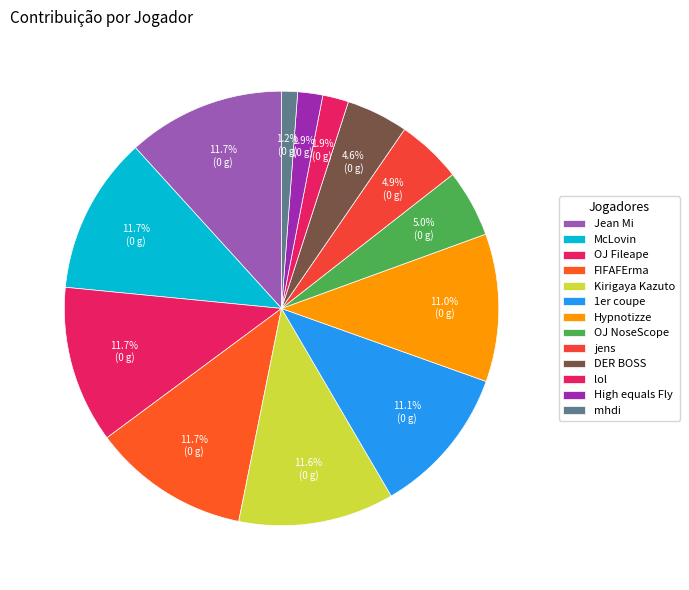

To the nearest percent, what is the average slice percentage?

8%